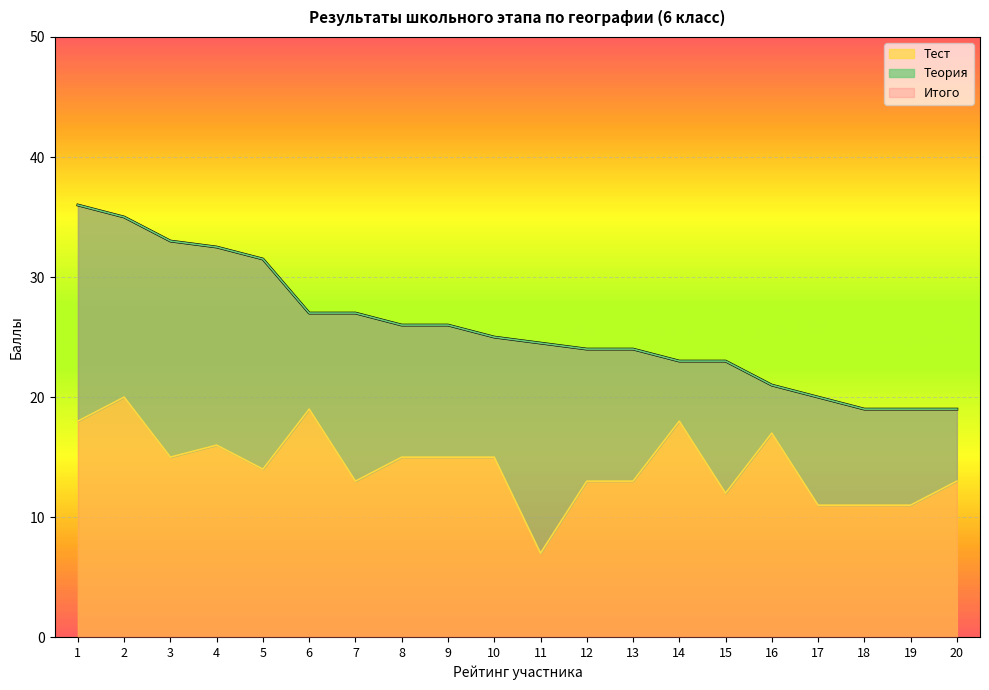

Is it true that Итого equals 20.0 at 17?

True